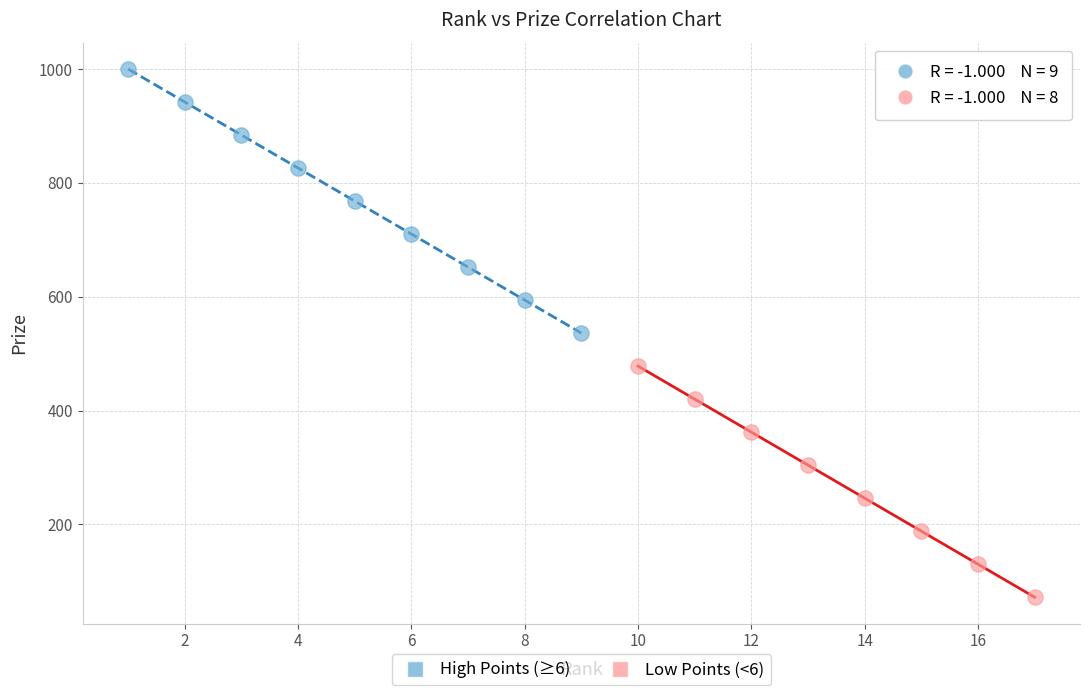

Which series reaches the minimum Y coordinate?

Low Points (<6)